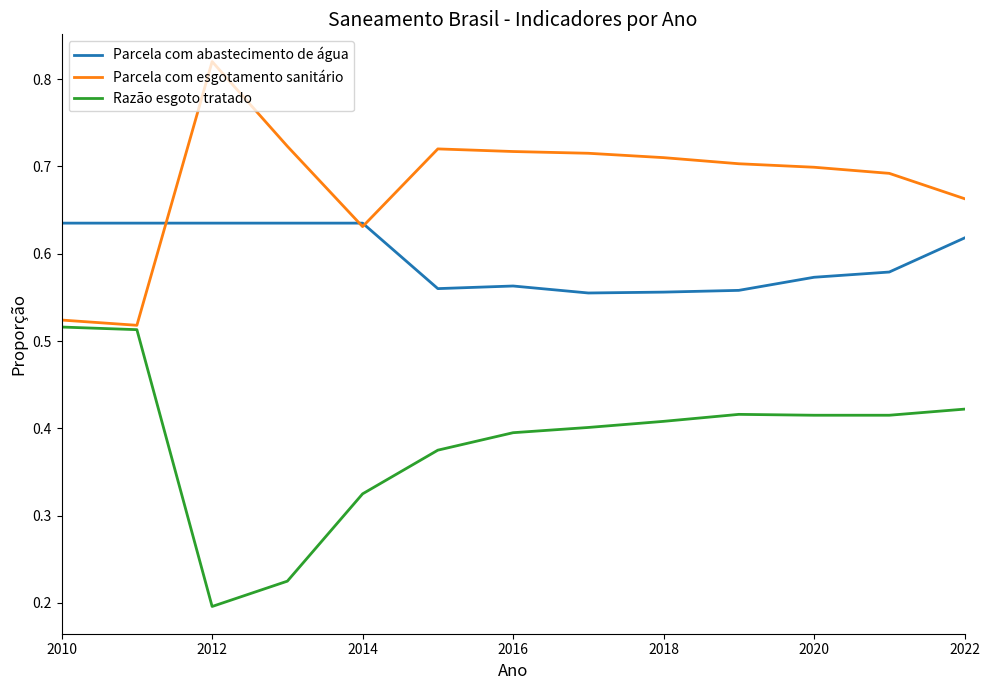

True or false: Parcela com abastecimento de água and Razão esgoto tratado cross at least once.

False